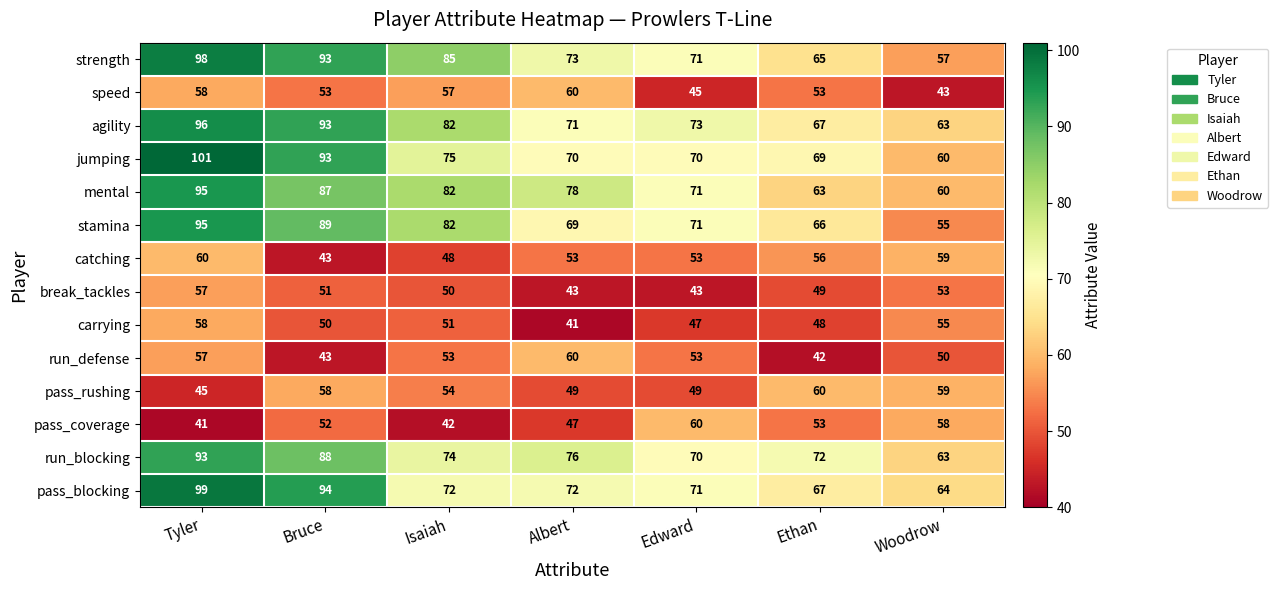

Between Isaiah and Edward, which series saw the biggest shift?

pass_coverage